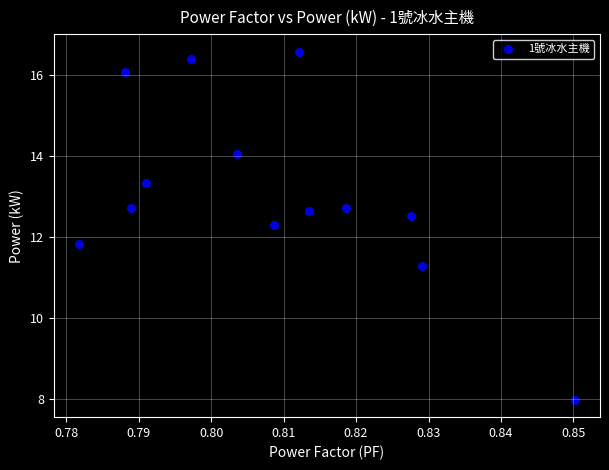

What is the range of Y values (max minus min)?

8.6